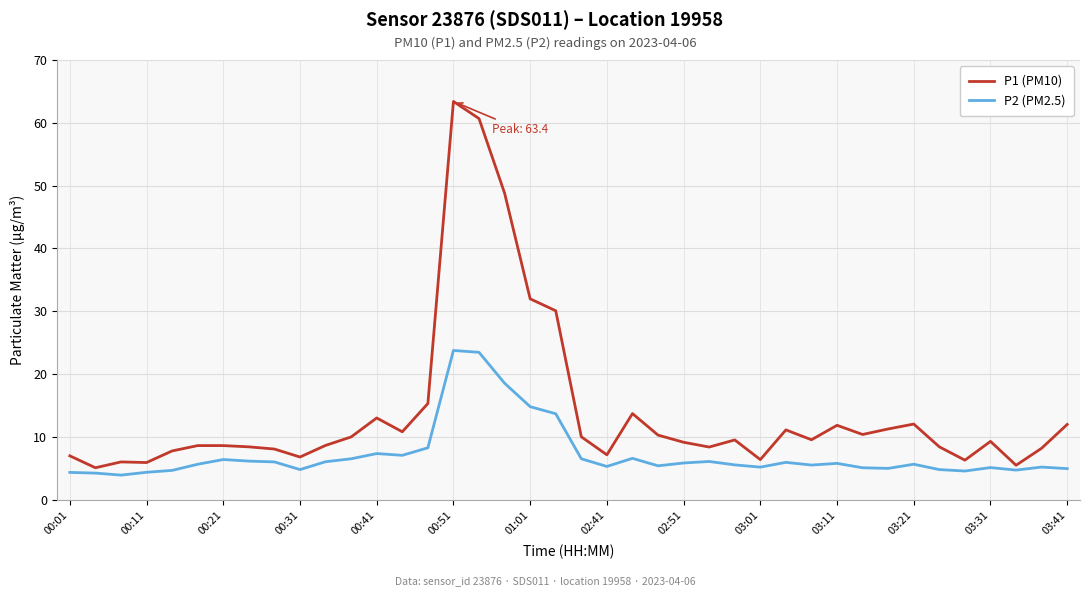

List the series in order of their overall mean, lowest first.

P2 (PM2.5), P1 (PM10)